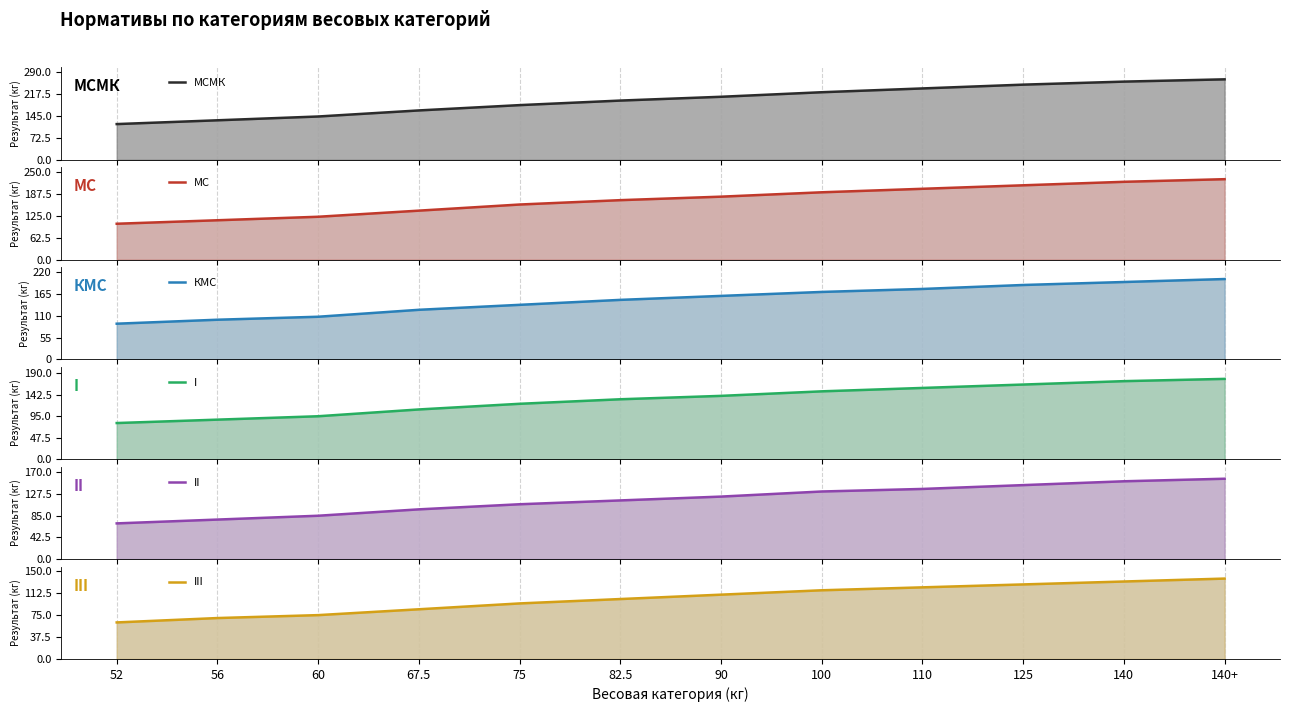

Is the value of МСМК at 67.5 greater than the value of МС at 125?

No